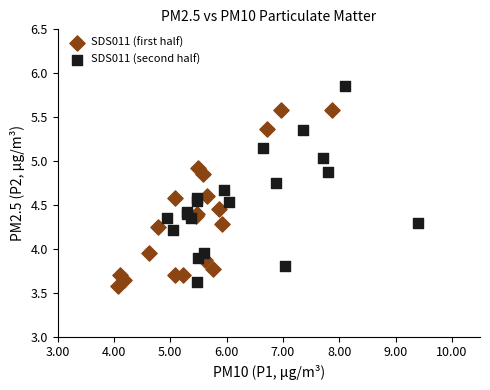

Which series has the largest Y range (max minus min)?

SDS011 (second half)